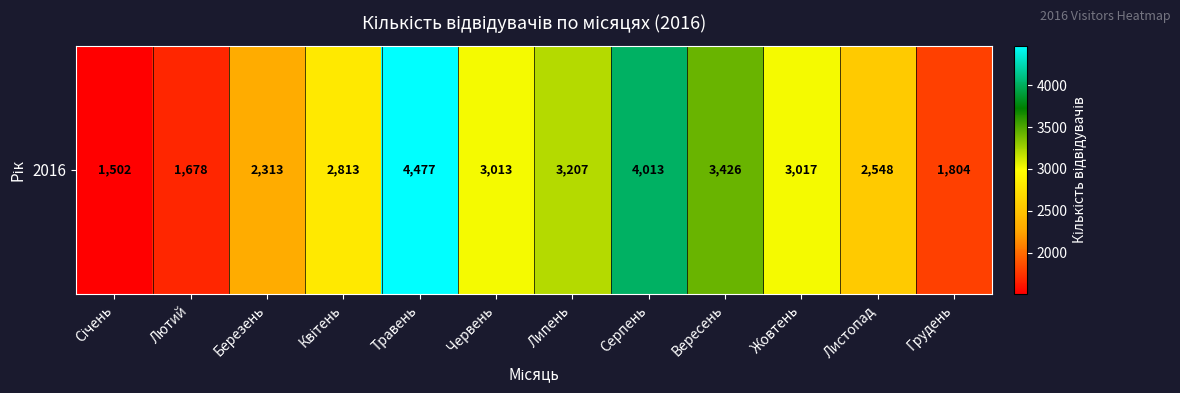

What is the sum of the values at Грудень and Жовтень?

4821